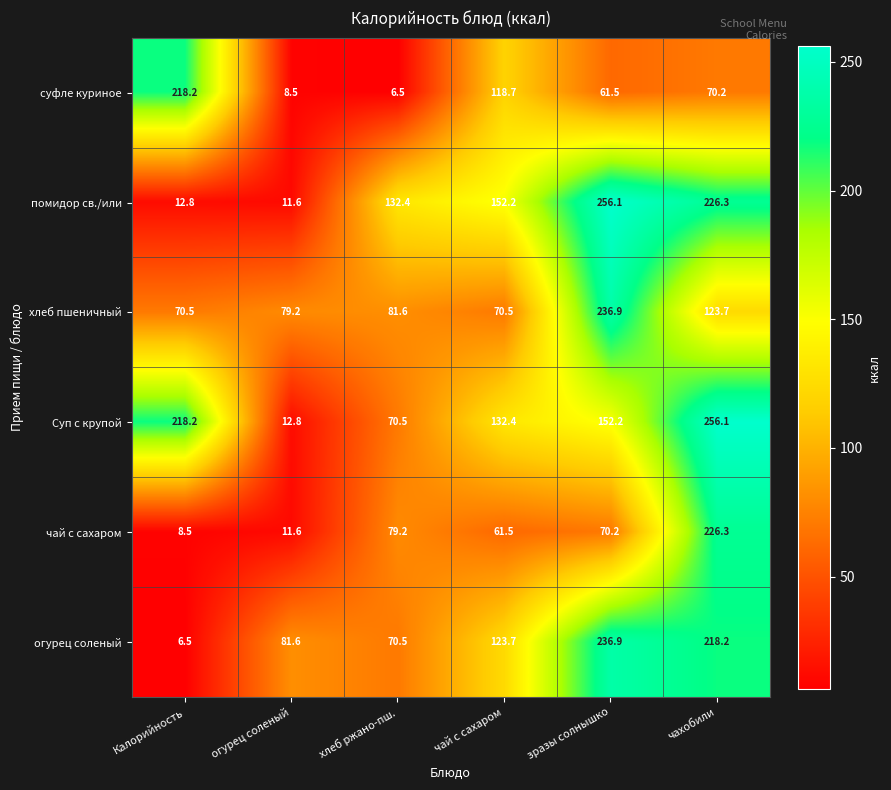

How many distinct data groups are displayed?

6